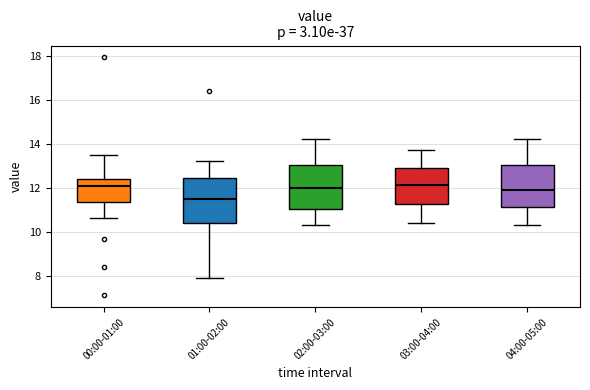

Reading left to right, transcribe this box plot: for each box, give where its median line is, the range the box spans, and where its two whiskers end, as read against the y-axis. The values are not printed on the chart, so give them approximately, as read against the axis.

00:00-01:00: median 12.0, box 11.4 to 12.4, whiskers 10.6 to 13.6
01:00-02:00: median 11.6, box 10.4 to 12.4, whiskers 8.0 to 13.2
02:00-03:00: median 12.0, box 11.0 to 13.0, whiskers 10.4 to 14.2
03:00-04:00: median 12.2, box 11.2 to 13.0, whiskers 10.4 to 13.8
04:00-05:00: median 12.0, box 11.2 to 13.0, whiskers 10.4 to 14.2